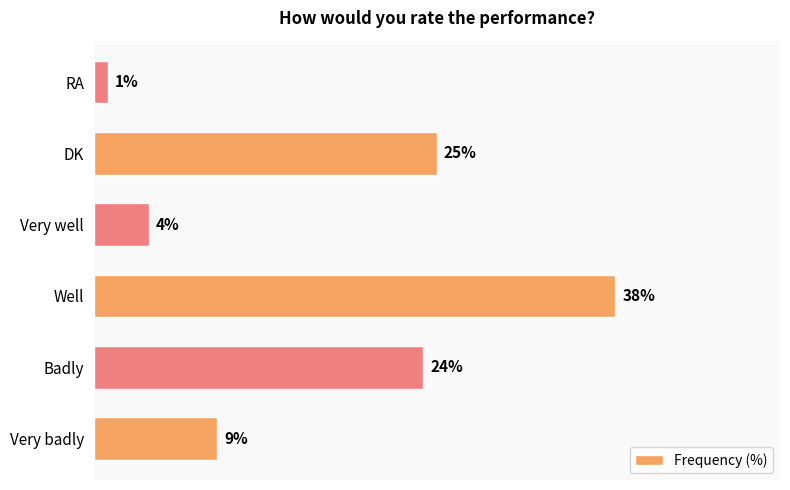

Which has a higher value, RA or Very badly?

Very badly